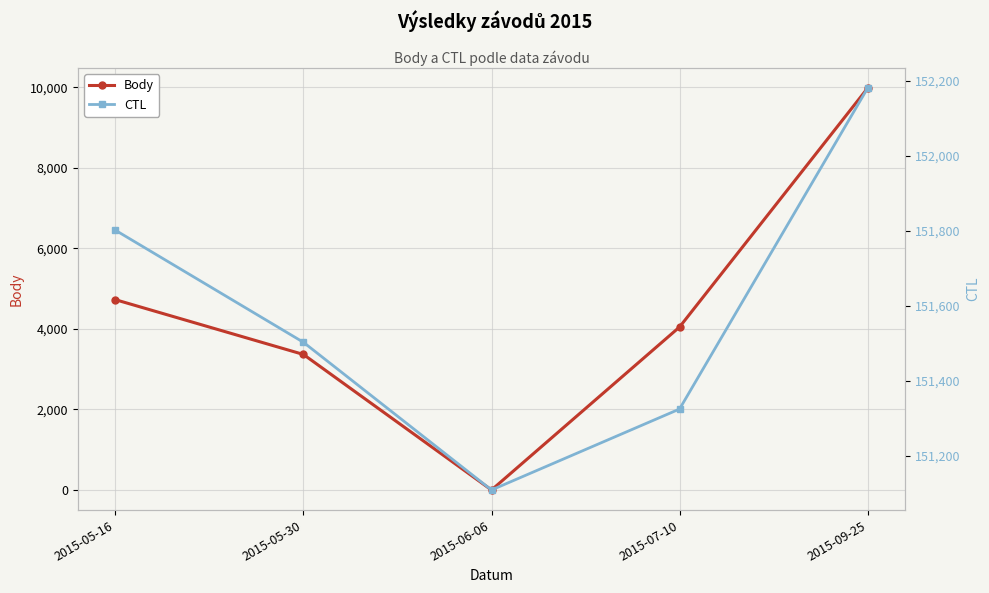

The CTL series shows 151325 at 2015-07-10. True or false?

True